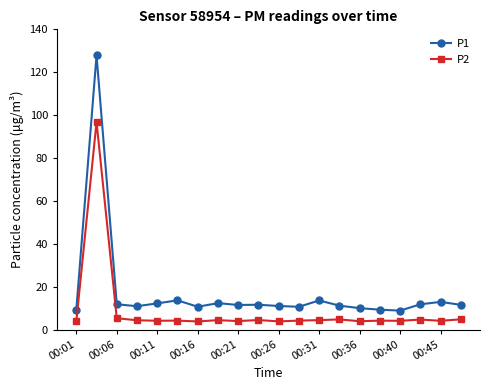

What is the average value of the P1 series?

17.2